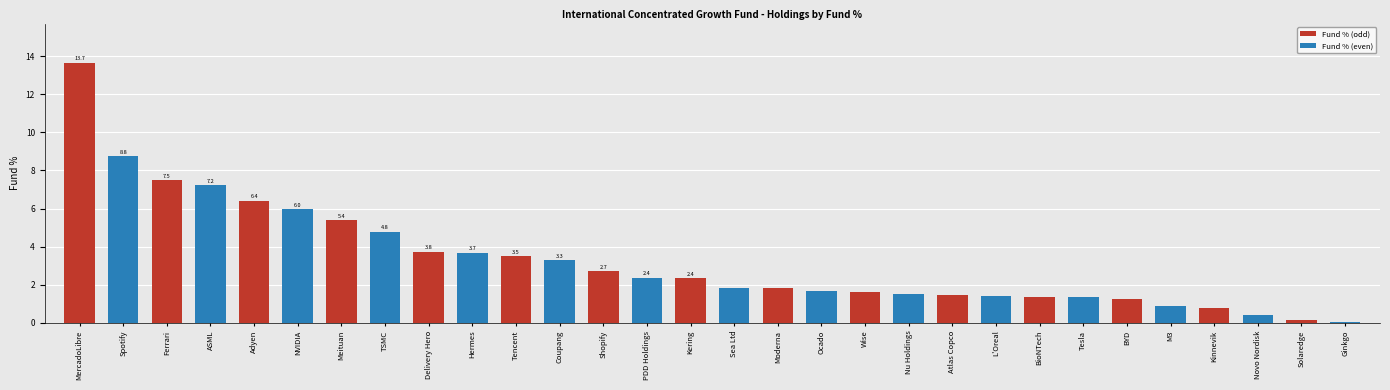

What is the sum of the values at TSMC and Moderna?

6.6